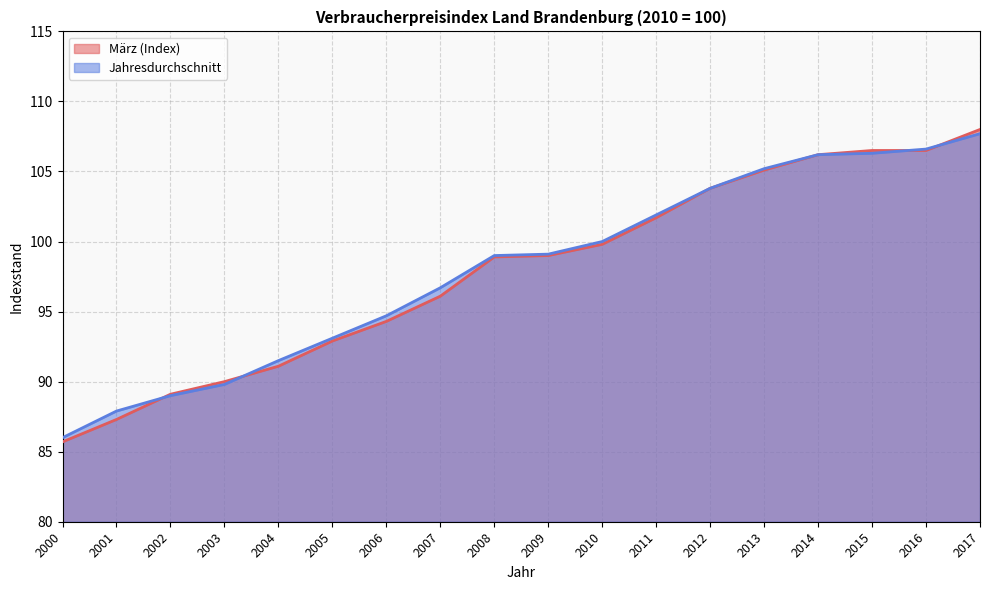

At which label does Jahresdurchschnitt first exceed 99?

2009